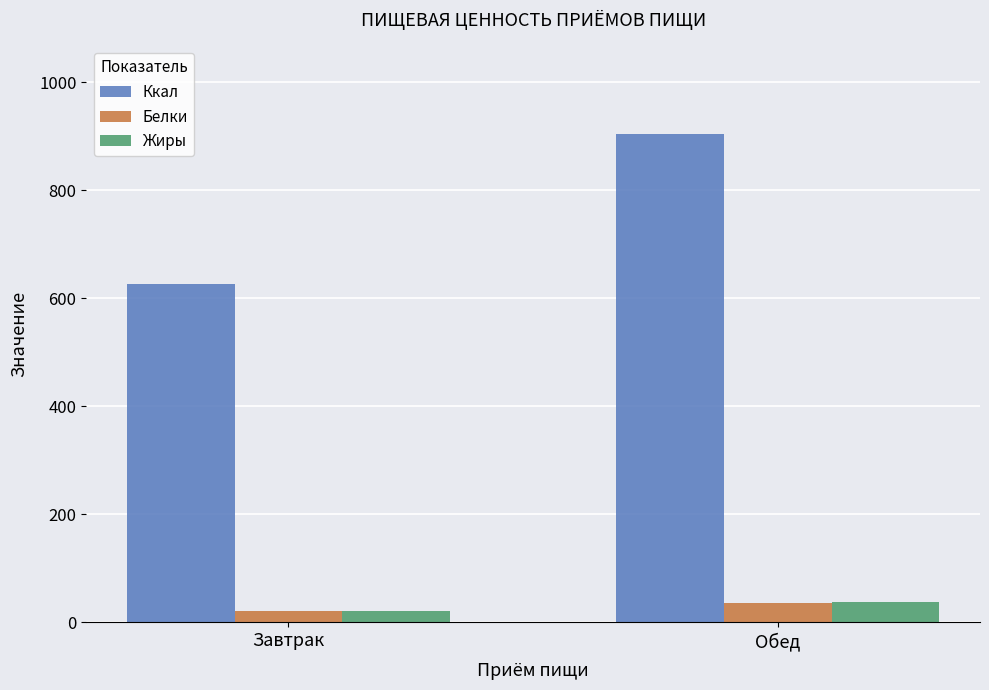

How many bars are there in each group?

3